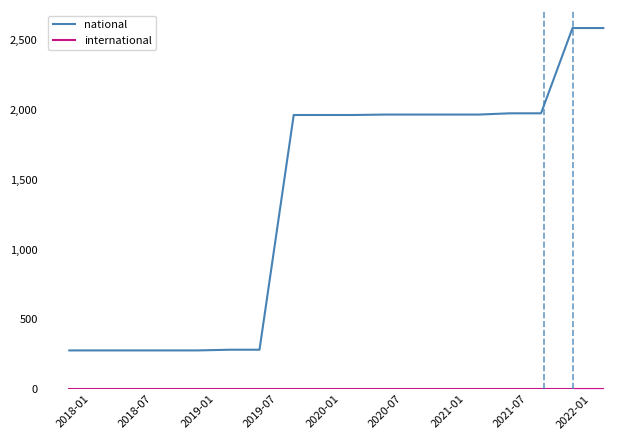

Which series has the largest range (max minus min)?

national